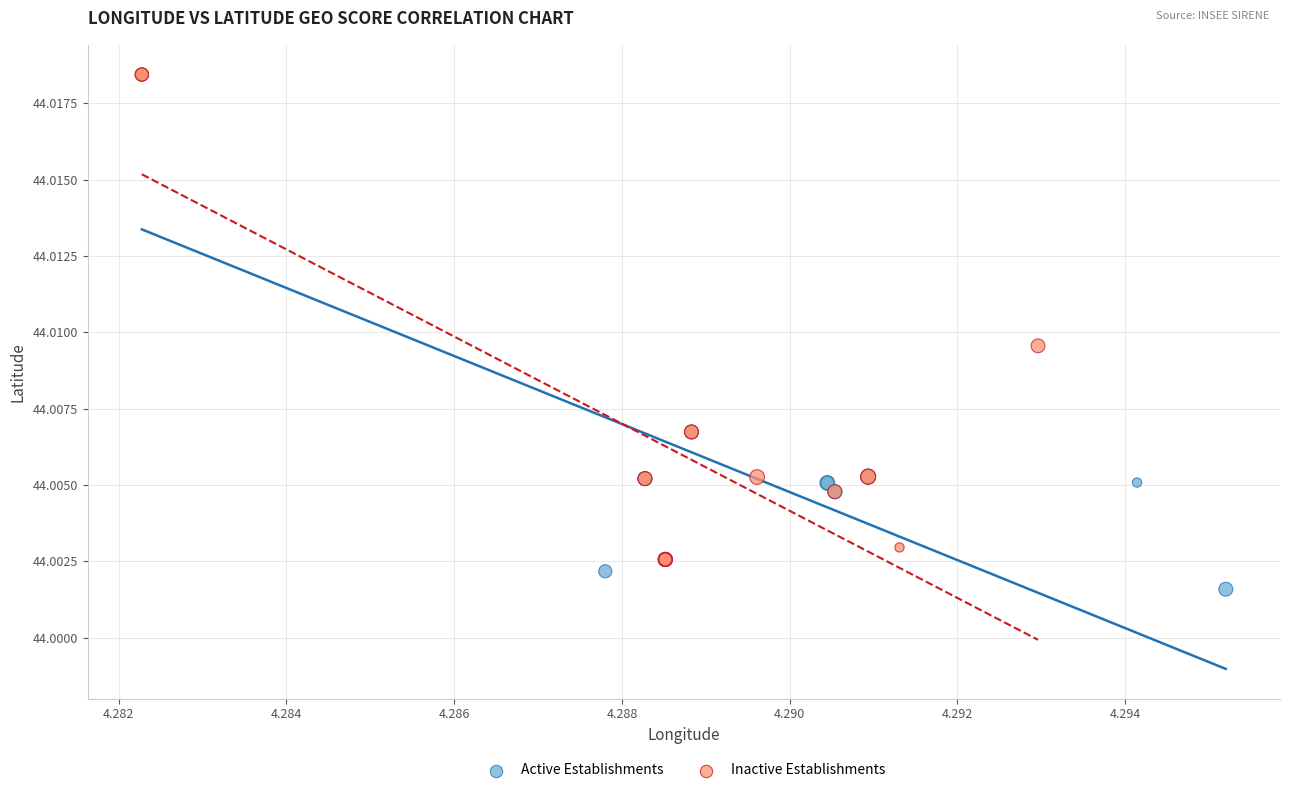

Which series contains the lowest Y value?

Active Establishments